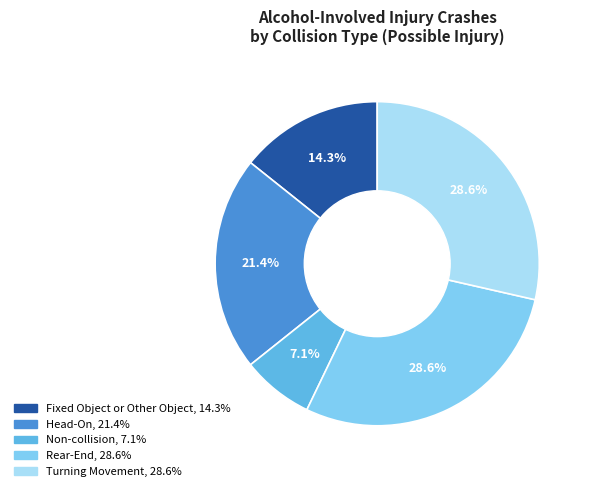

What portion of the pie excludes Rear-End?

71.4%